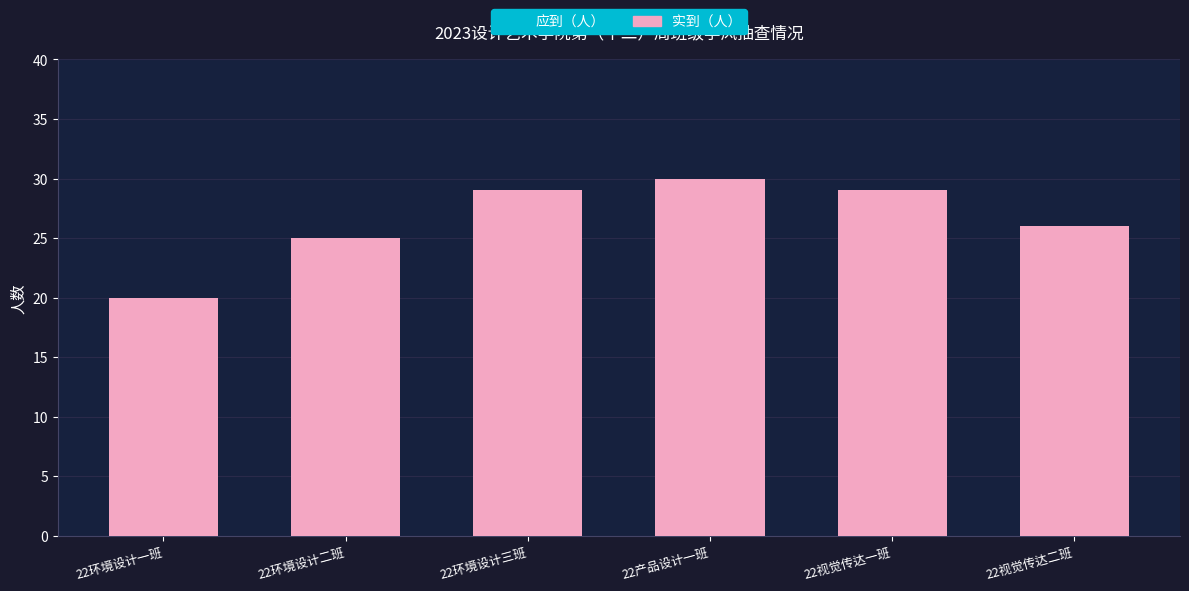

True or false: the data shows 29 at 22环境设计三班.

True